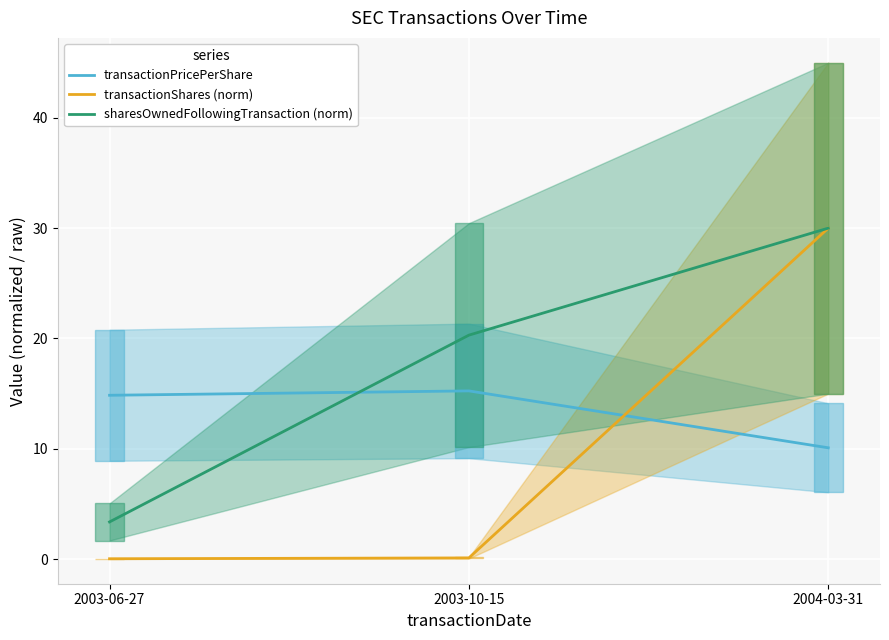

Reading left to right, transcribe all the data shown in this chart.

transactionPricePerShare: 14.8	15.2	10.1
transactionShares (norm): 0.0	0.1	30.0
sharesOwnedFollowingTransaction (norm): 3.4	20.3	30.0